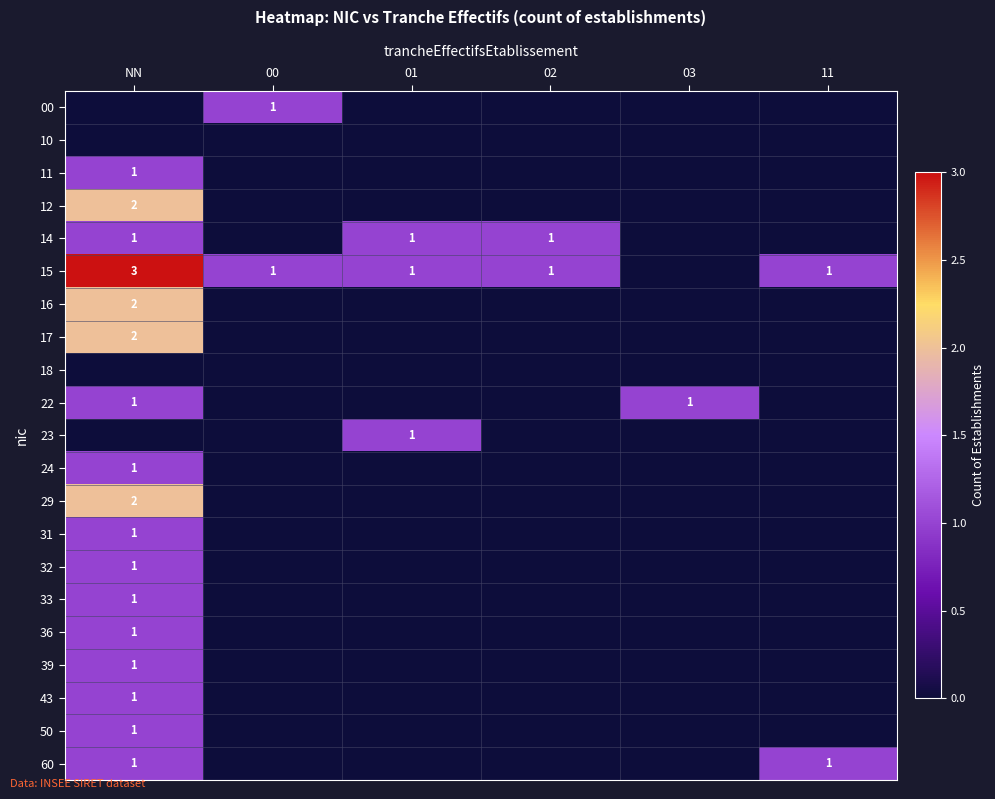

Which has a higher value, 11 or 03?

11